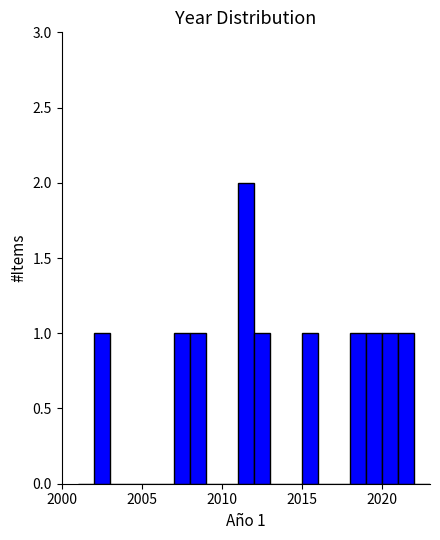

Around what value on the x-axis is the tallest bar? Give the approximate position of its centre, as read against the axis.

2011.5